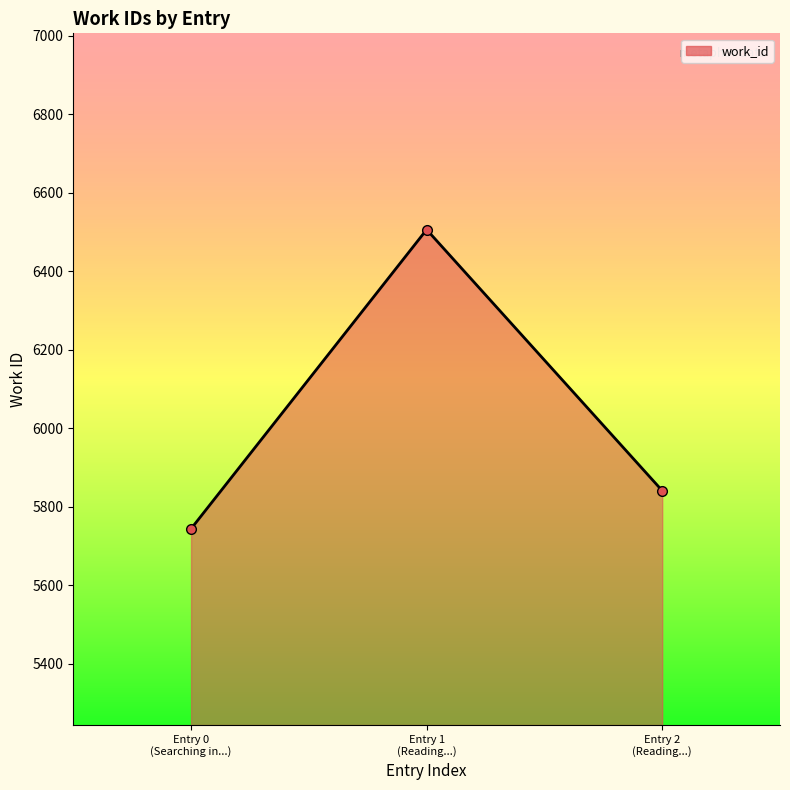

Reading right to left, transcribe all the data shown in this chart.

Entry 2
(Reading...)=5841	Entry 1
(Reading...)=6506	Entry 0
(Searching in...)=5744